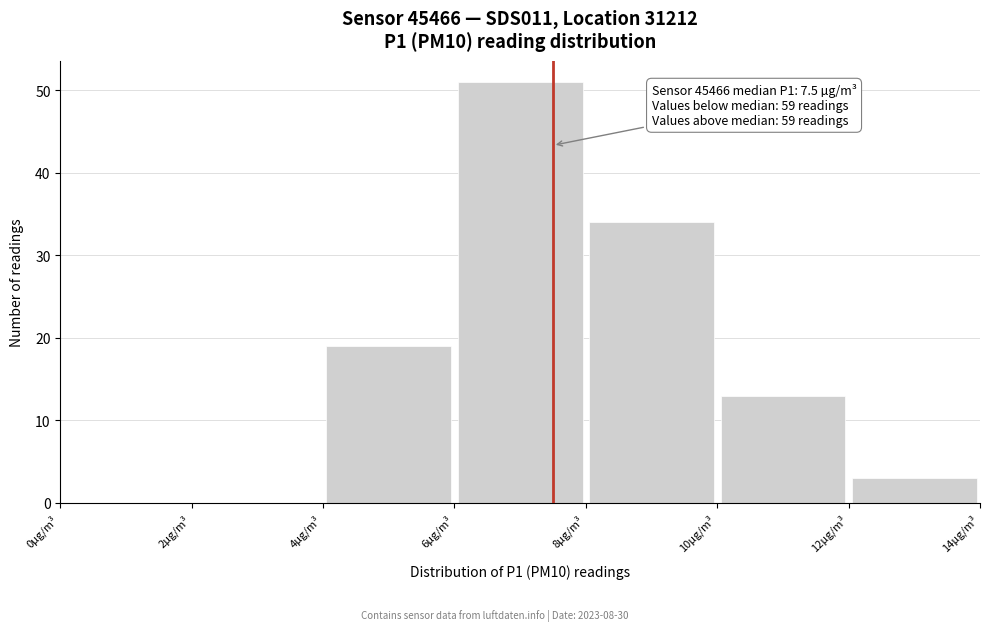

Over which range of the x-axis is the bar tallest?

6 to 8